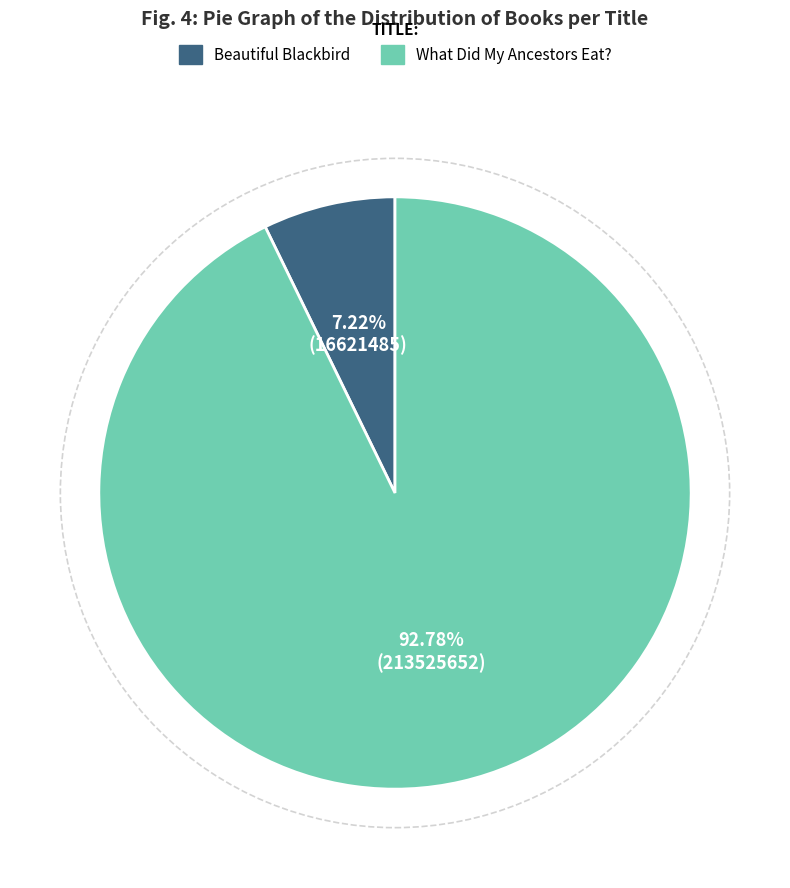

Do Beautiful Blackbird and What Did My Ancestors Eat? together represent more than half of the pie?

Yes